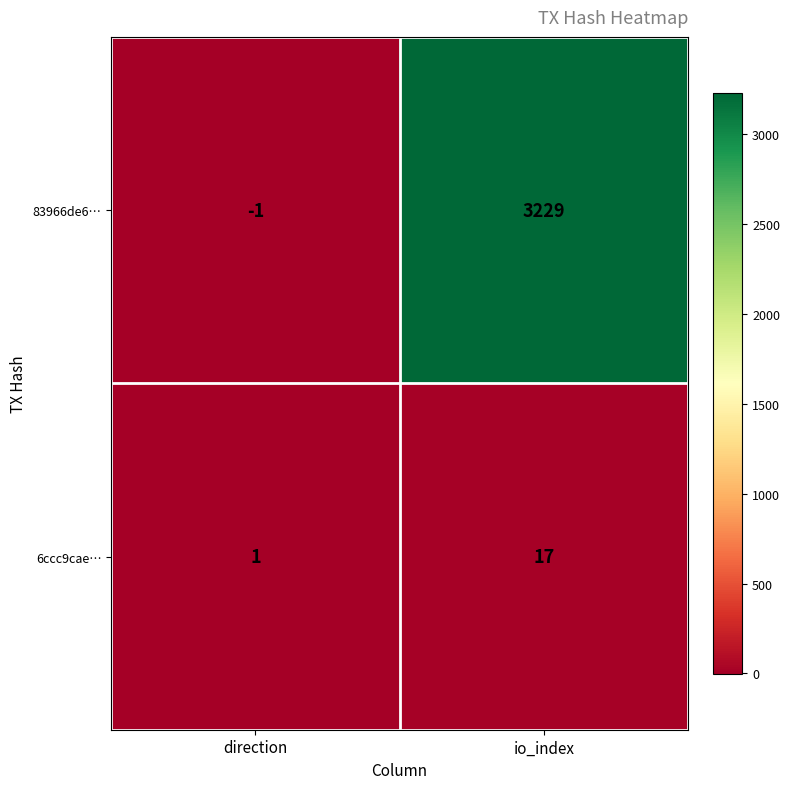

The 83966de6… series shows 1581 at io_index. True or false?

False